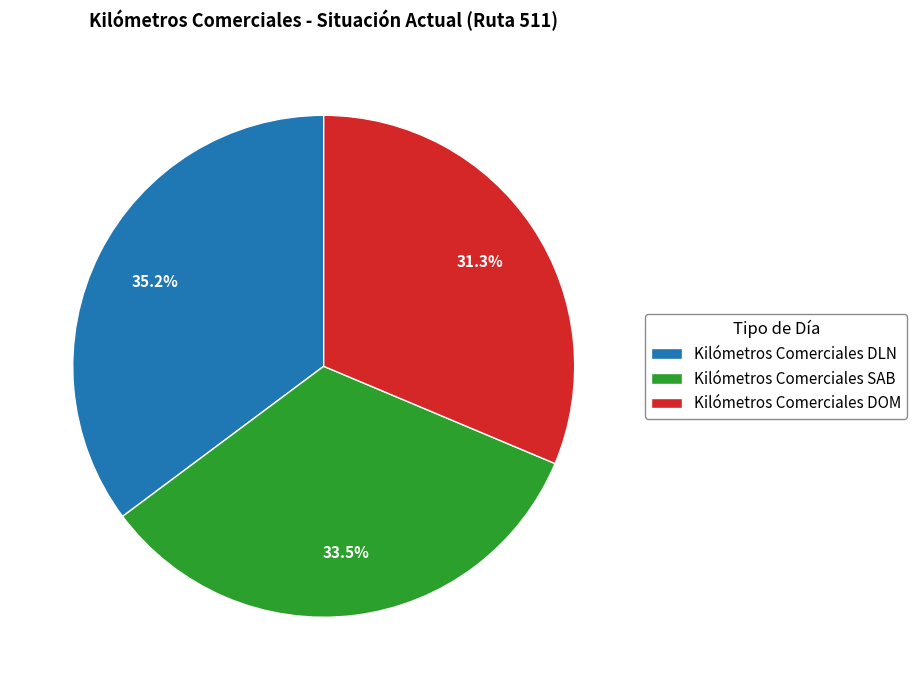

Rank the categories by value from lowest to highest.

Kilómetros Comerciales DOM, Kilómetros Comerciales SAB, Kilómetros Comerciales DLN